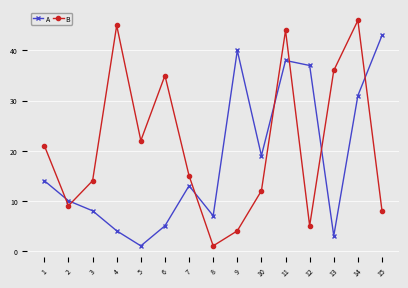

What is the spread (max minus min) of values at 15?

35